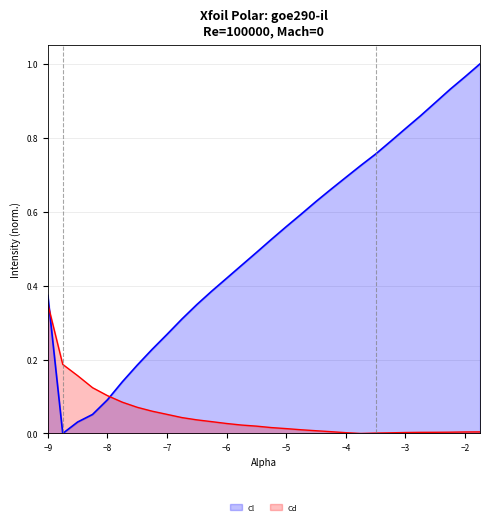

What is the difference between the Cl values at -8.25 and -6.5?

0.3